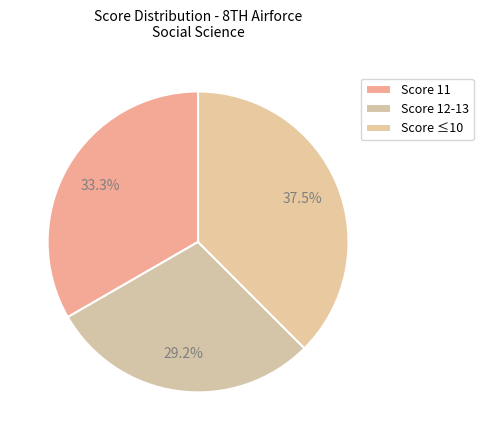

What is the smallest slice in the pie chart?

Score 12-13